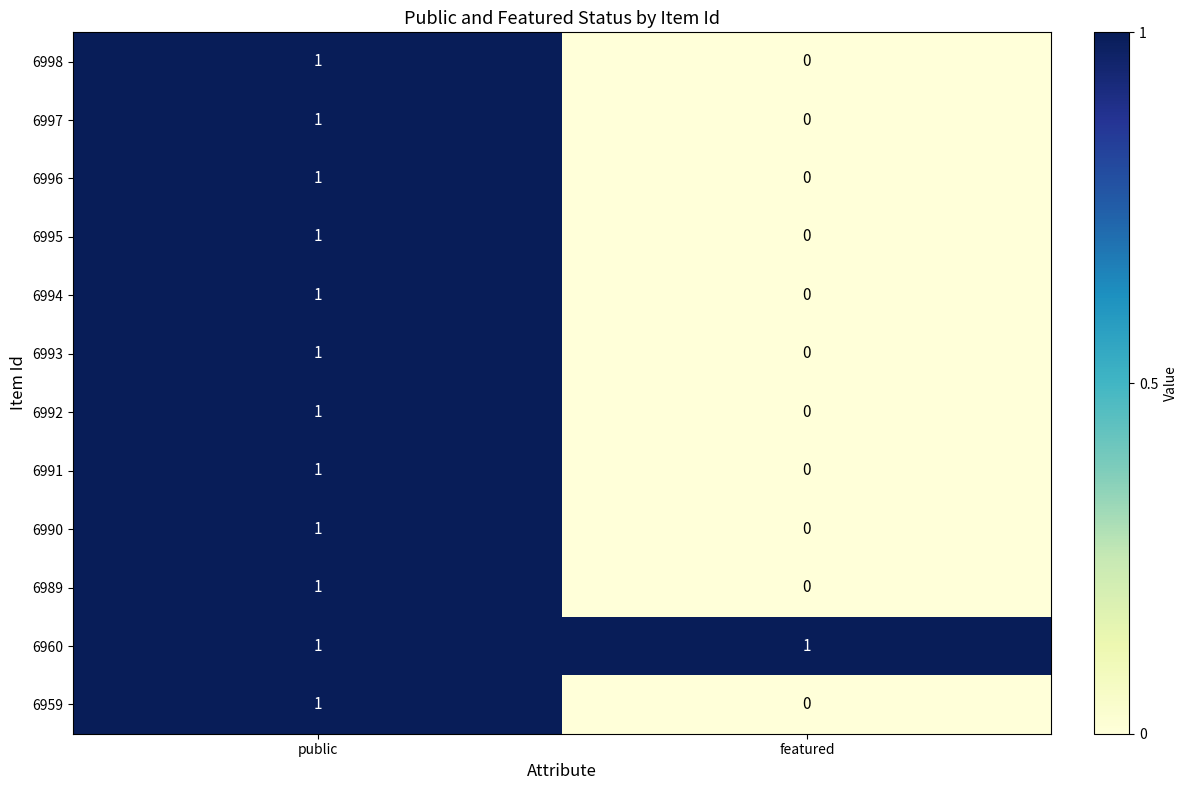

True or false: 6992 has a value of 0 at featured.

True